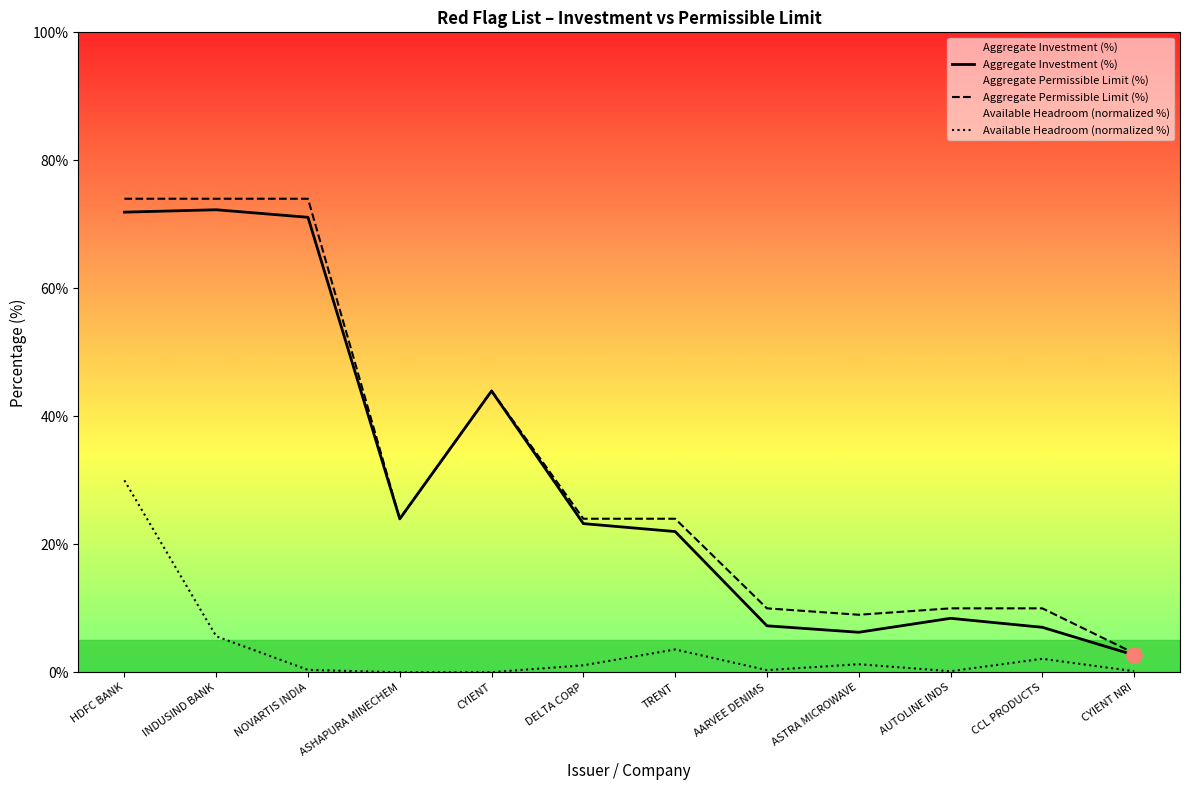

Which series contains the highest Y value?

Aggregate Permissible Limit (%)